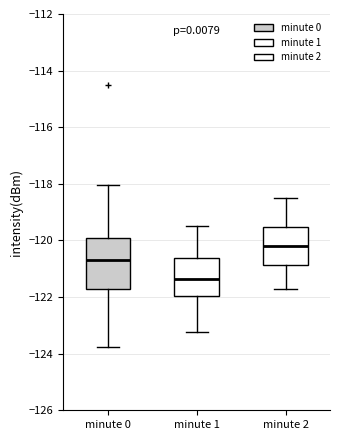

Where is the upper edge of the box for minute 0 on the y-axis? The values are not printed on the chart, so give them approximately, as read against the axis.

-120.0